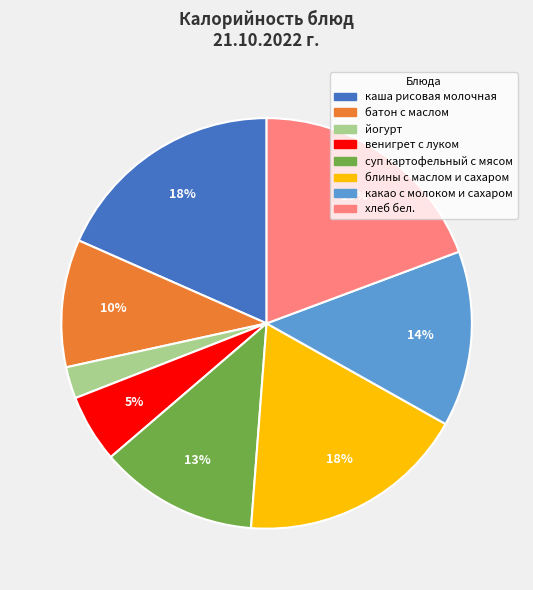

How many segments does this pie chart have?

8